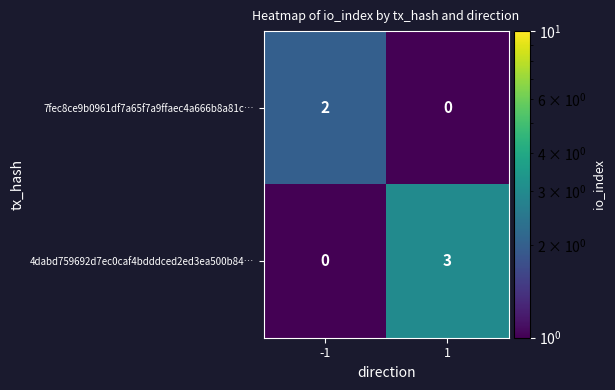

How many values in the 7fec8ce9b0961df7a65f7a9ffaec4a666b8a81c… series are below 2?

1